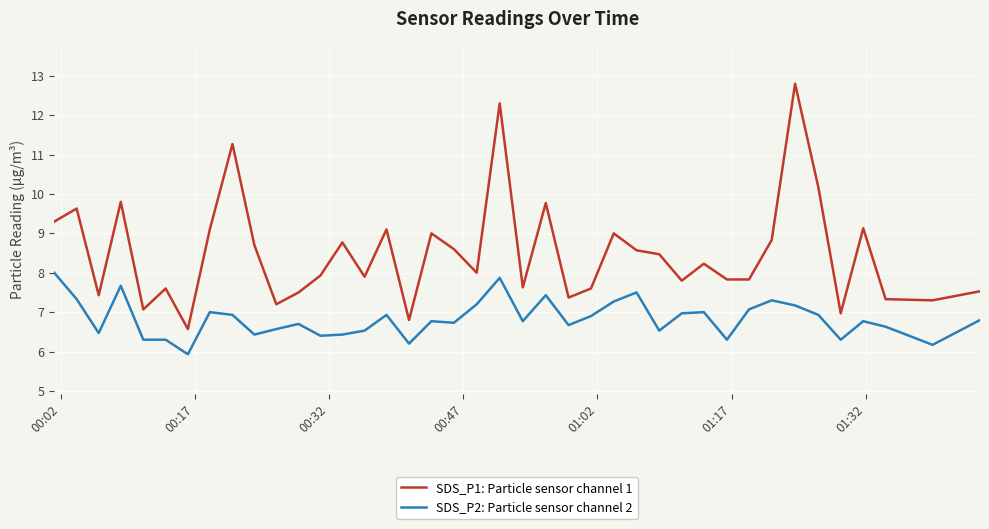

True or false: SDS_P1: Particle sensor channel 1 has more than 1 interior local peaks.

True